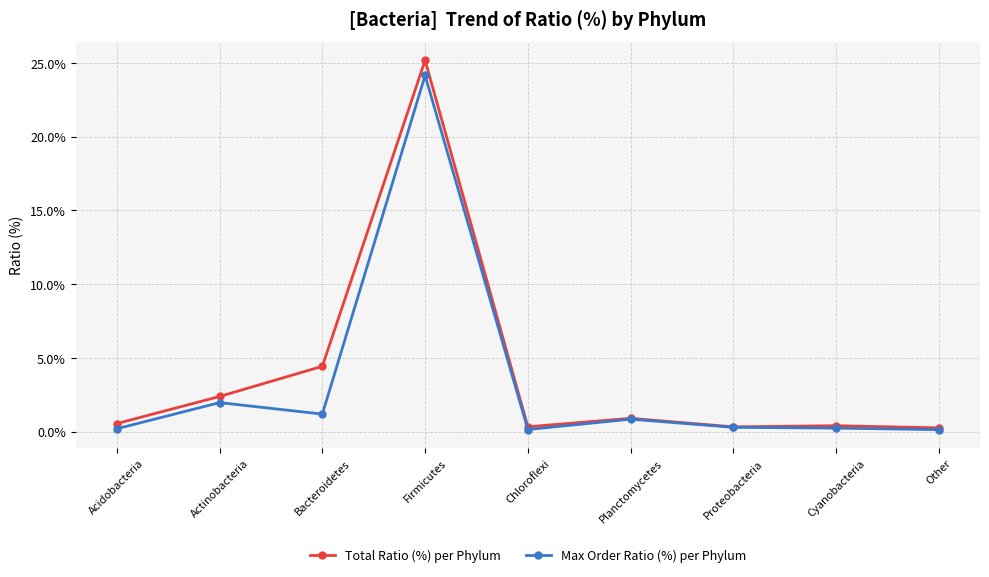

Is it true that Max Order Ratio (%) per Phylum equals 0.2 at Cyanobacteria?

True